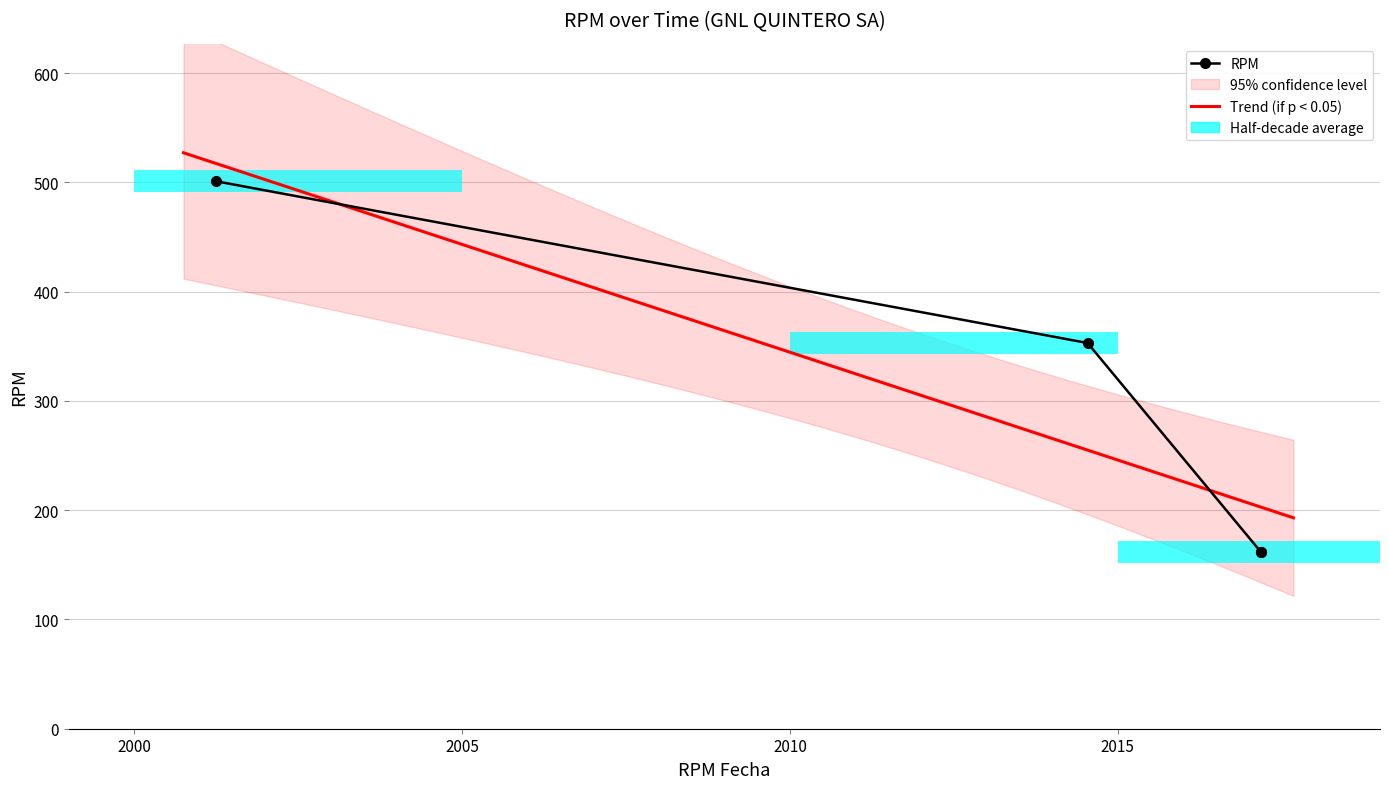

Count the number of categories in the chart.

4